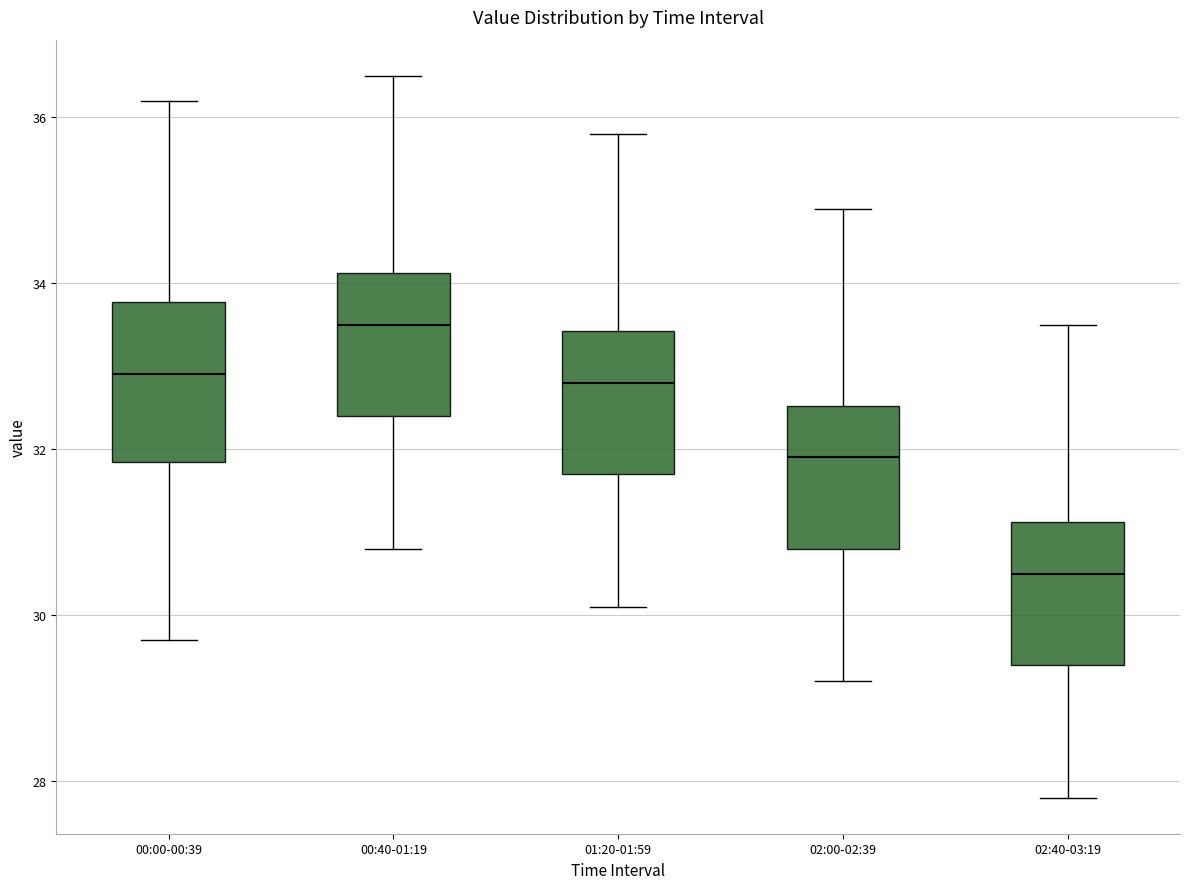

Which box is the tallest, from its lower edge to its upper edge?

00:00-00:39